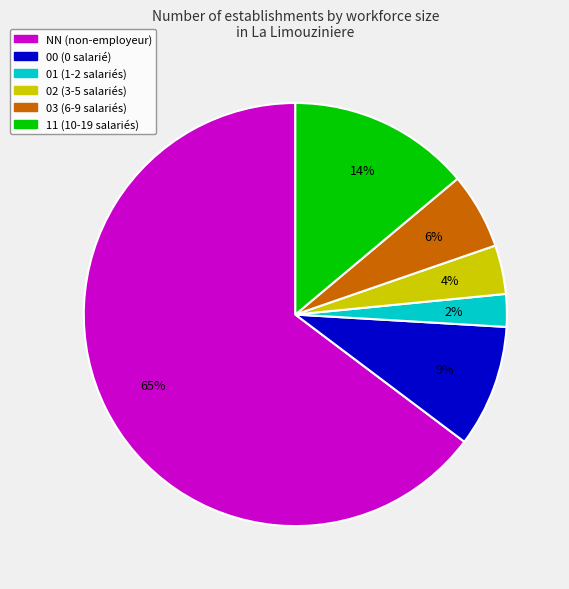

To the nearest percent, what portion does 01 represent?

2%